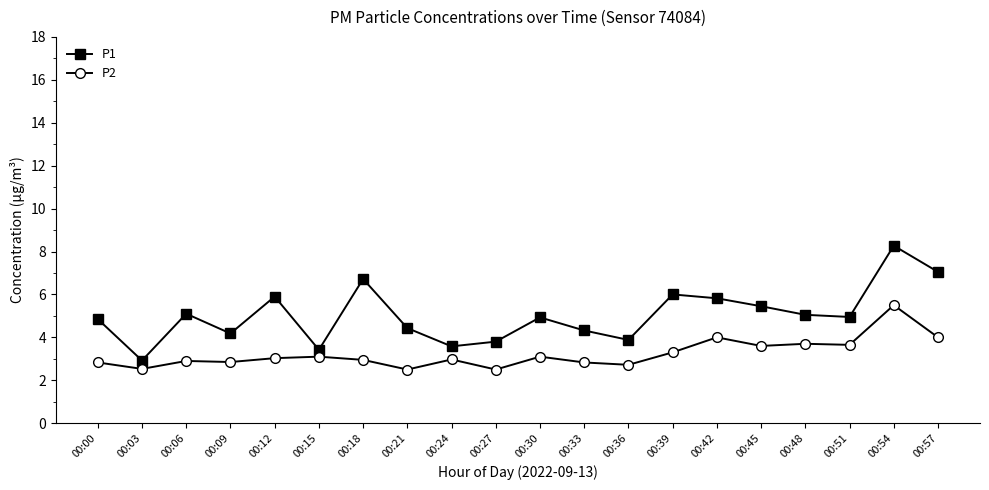

True or false: P1 and P2 cross at least once.

False